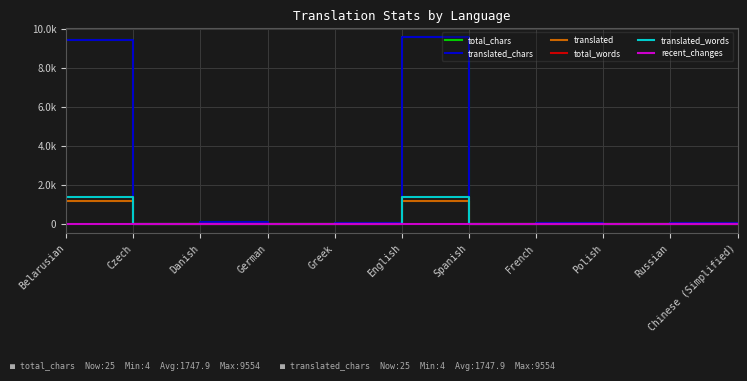

Where is the first local minimum for translated?

Czech